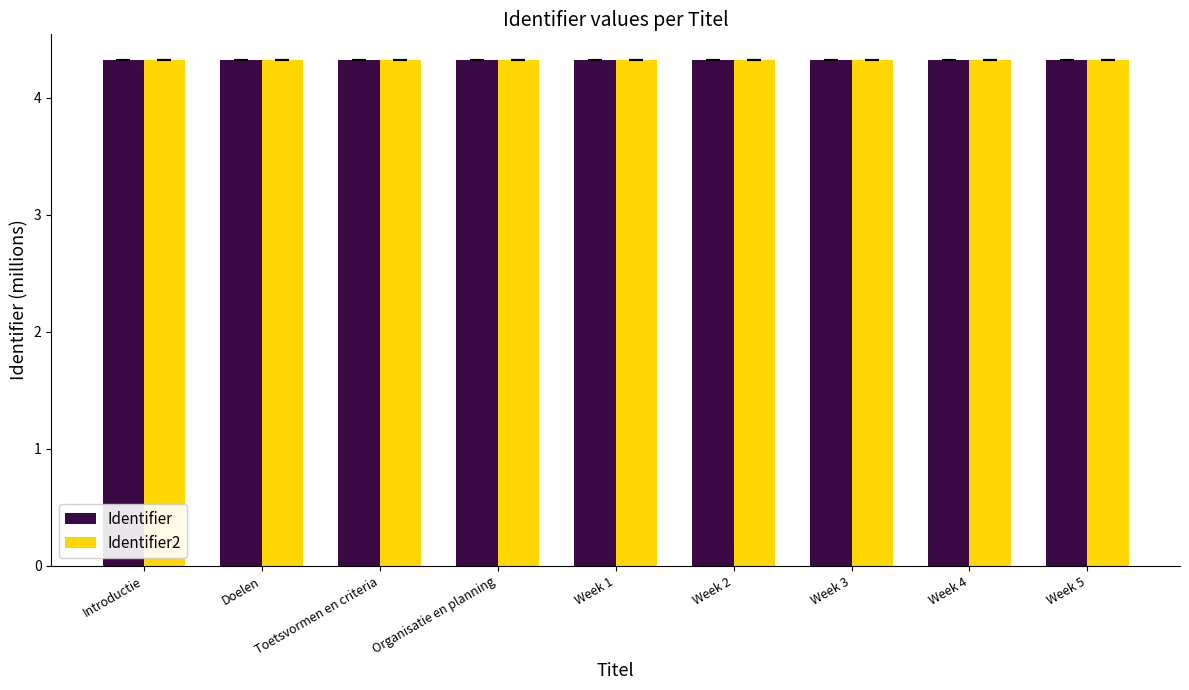

True or false: Identifier2 has a value of 5.7 at Toetsvormen en criteria.

False